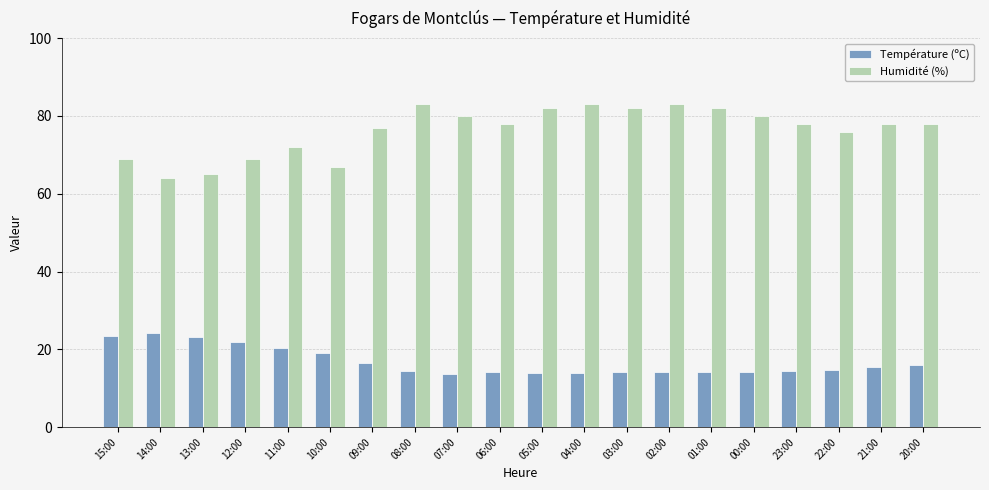

Is the value of Humidité (%) at 21:00 greater than the value of Température (ºC) at 00:00?

Yes